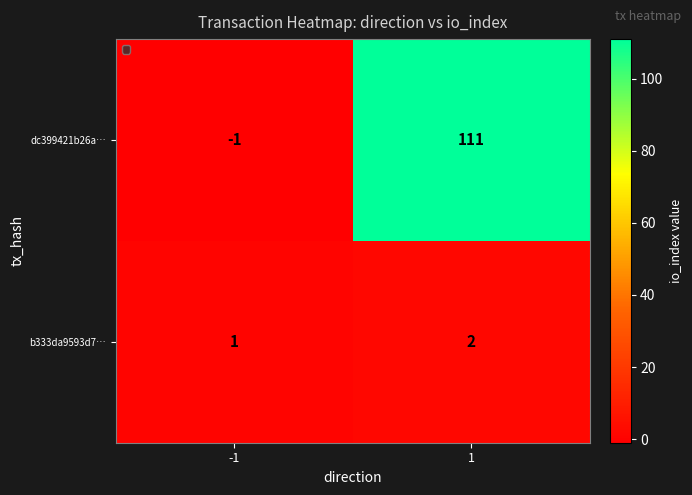

What is the highest value of the dc399421b26a… series?

111